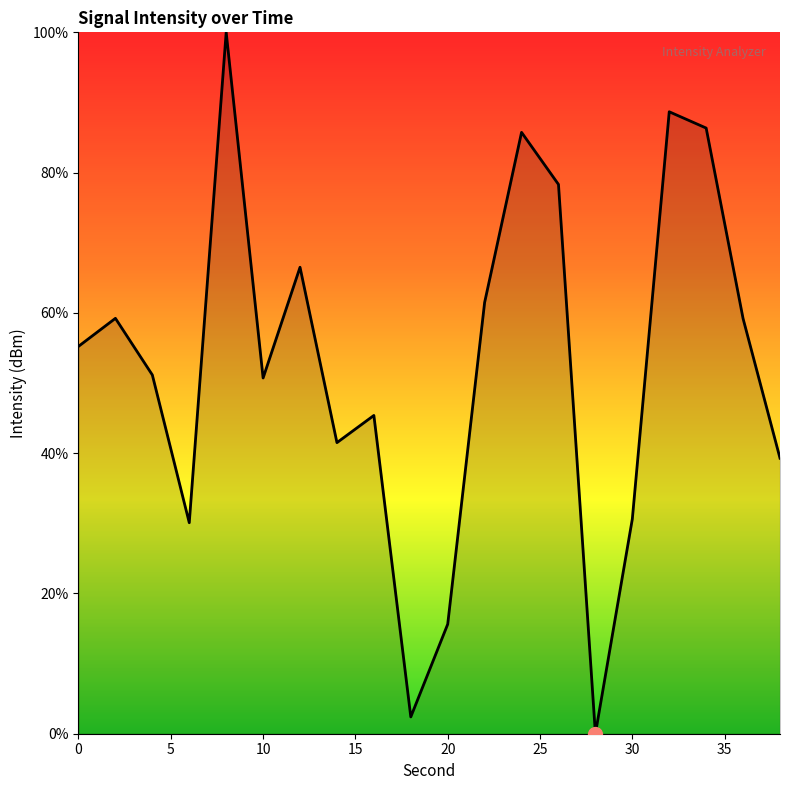

What is the greatest value displayed?

100.0